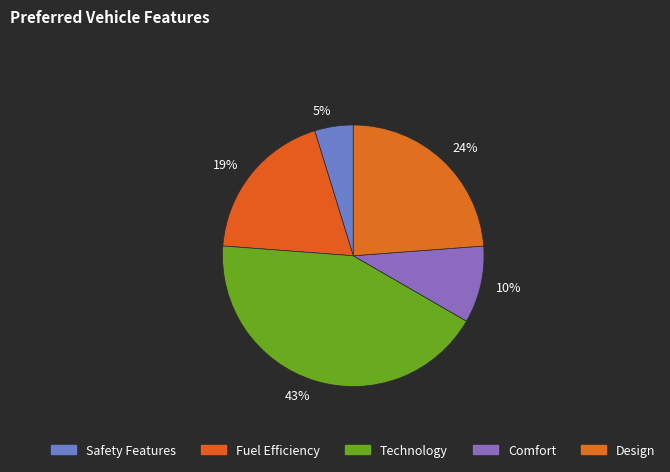

How many slices are in this pie chart?

5